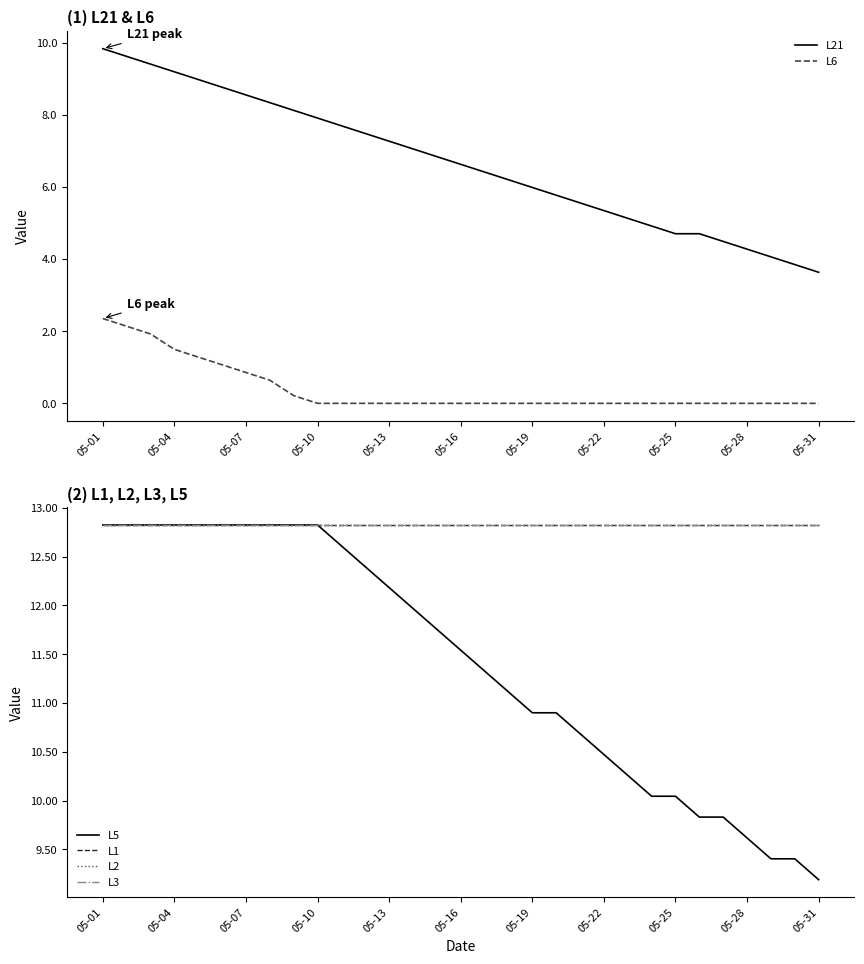

What are all the series names shown in the legend?

L21, L6, L5, L1, L2, L3